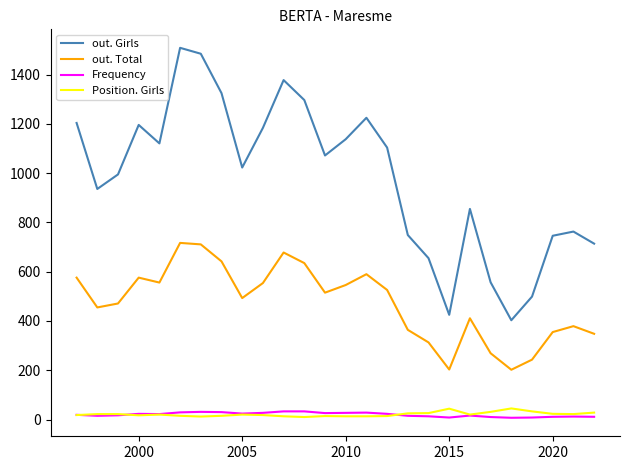

Which label corresponds to the smallest value in the chart?

2015